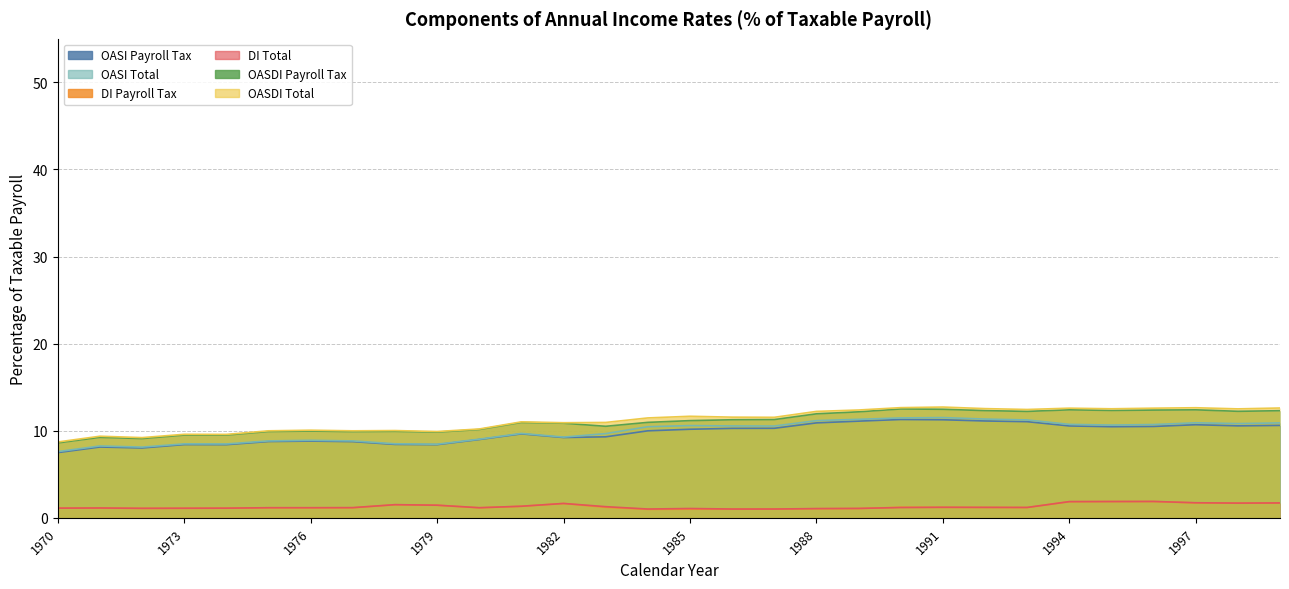

What is the difference between the second highest and second lowest values in the DI Total series?

0.9